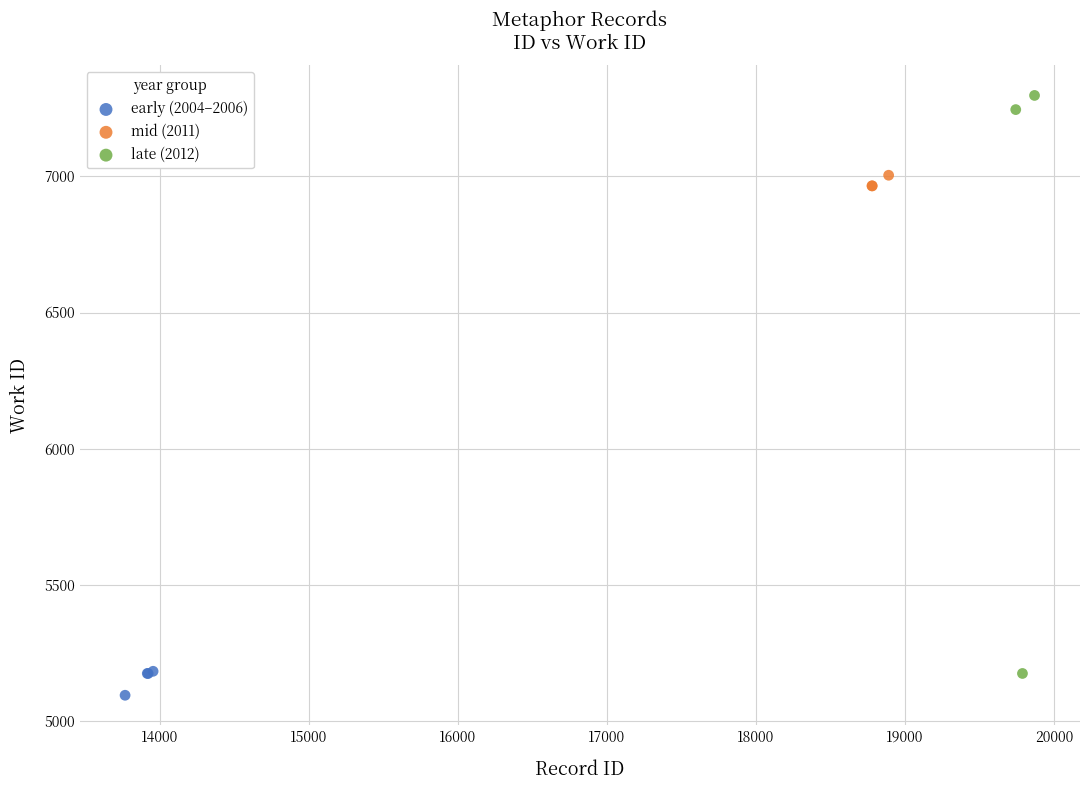

Which series has the widest spread of Y values?

late (2012)